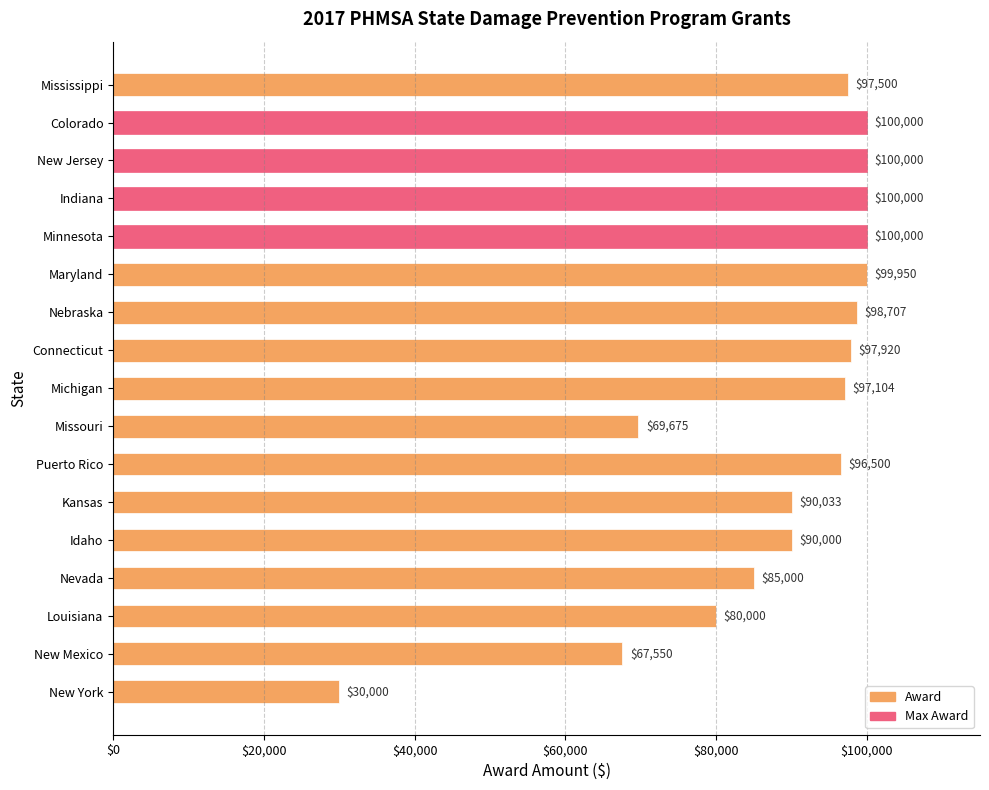

Is it true that the value at Connecticut is 97920?

True